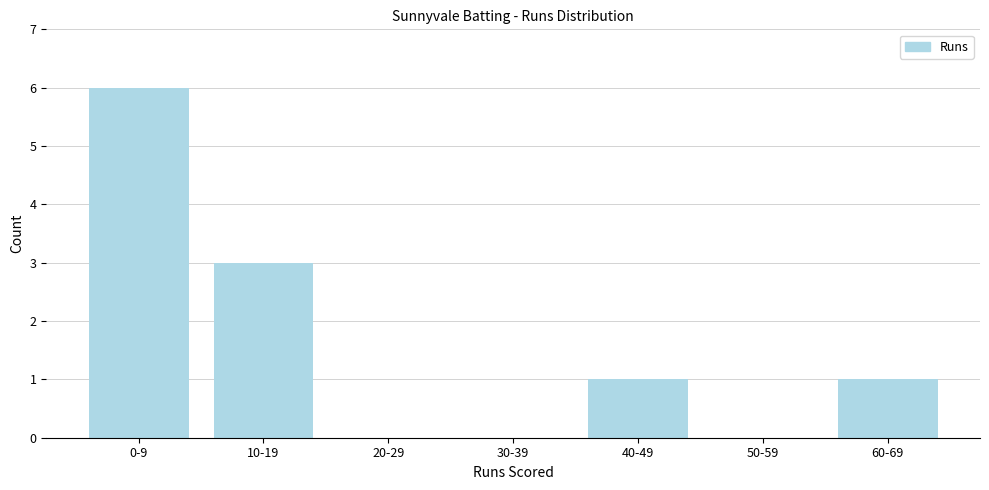

Reading left to right, transcribe all the data shown in this chart.

0-9=6	10-19=3	20-29=0	30-39=0	40-49=1	50-59=0	60-69=1